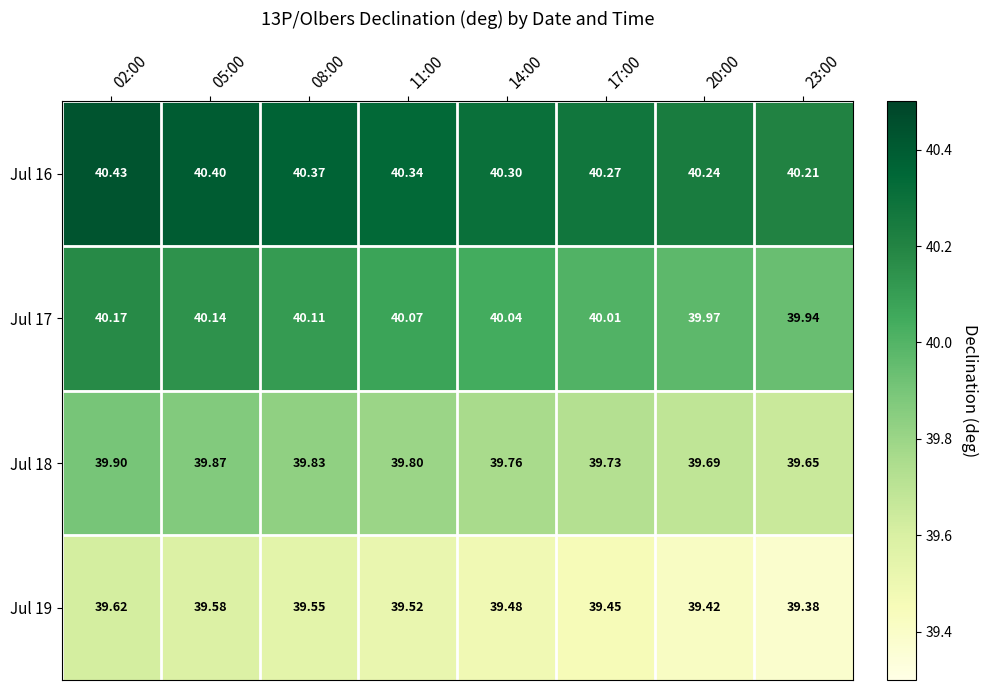

Is the value of Jul 17 at 14:00 greater than the value of Jul 19 at 20:00?

Yes